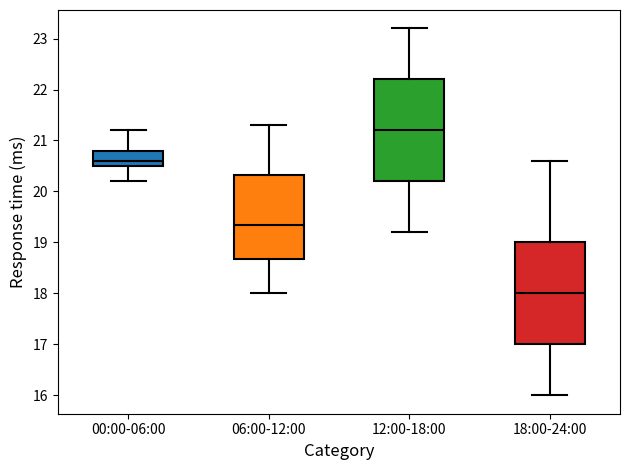

Reading left to right, transcribe this box plot: for each box, give where its median line is, the range the box spans, and where its two whiskers end, as read against the y-axis. The values are not printed on the chart, so give them approximately, as read against the axis.

00:00-06:00: median 20.6, box 20.5 to 20.8, whiskers 20.2 to 21.2
06:00-12:00: median 19.4, box 18.7 to 20.3, whiskers 18.0 to 21.3
12:00-18:00: median 21.2, box 20.2 to 22.2, whiskers 19.2 to 23.2
18:00-24:00: median 18.0, box 17.0 to 19.0, whiskers 16.0 to 20.6